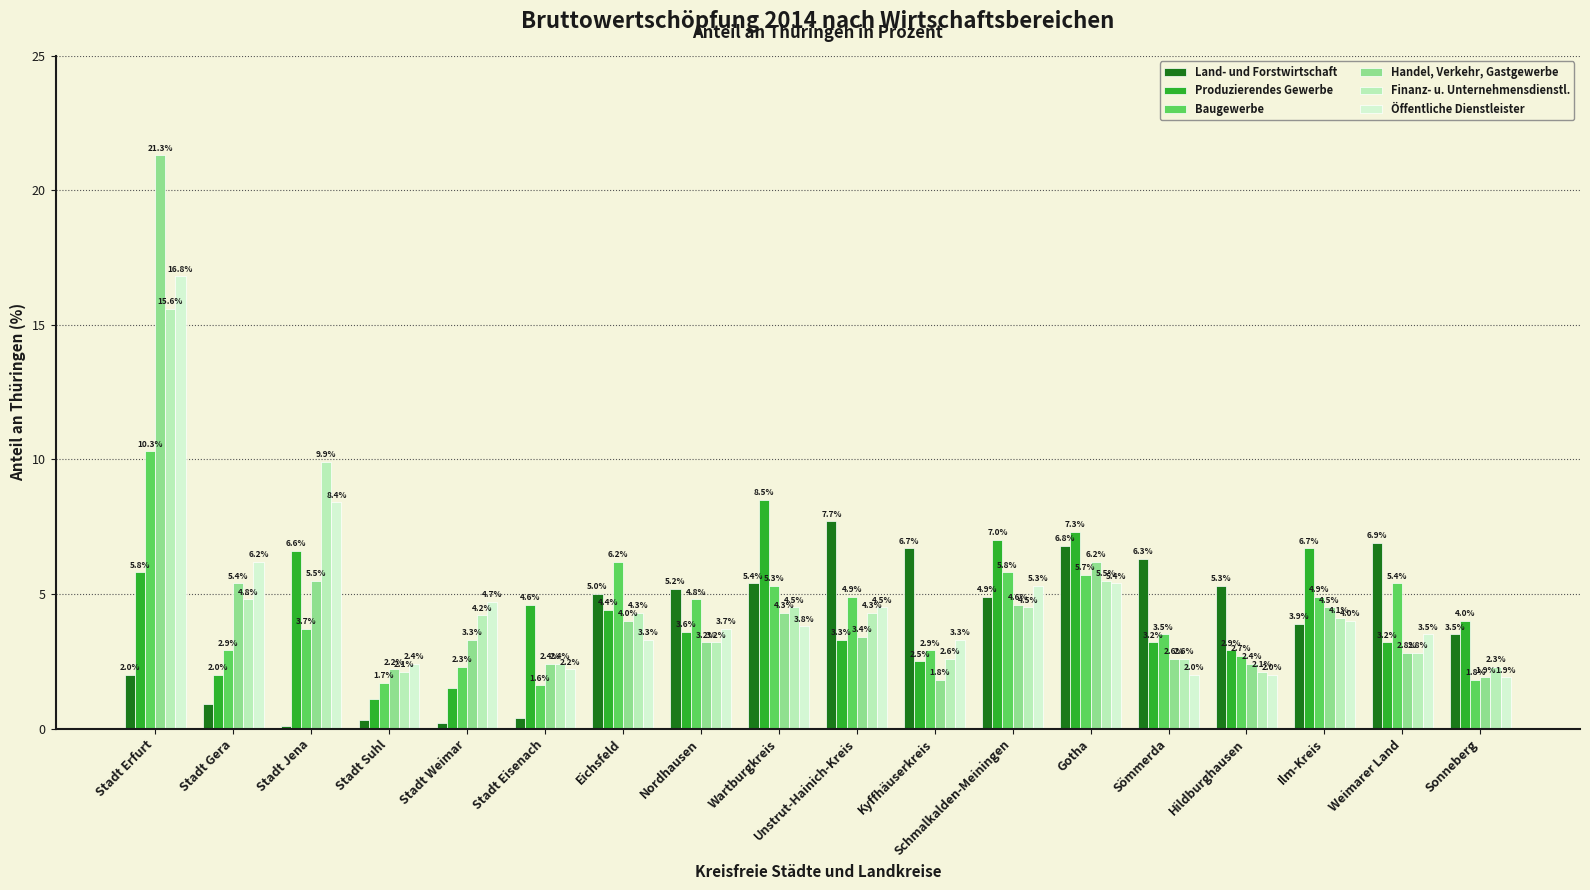

The Baugewerbe series shows 0.6 at Hildburghausen. True or false?

False